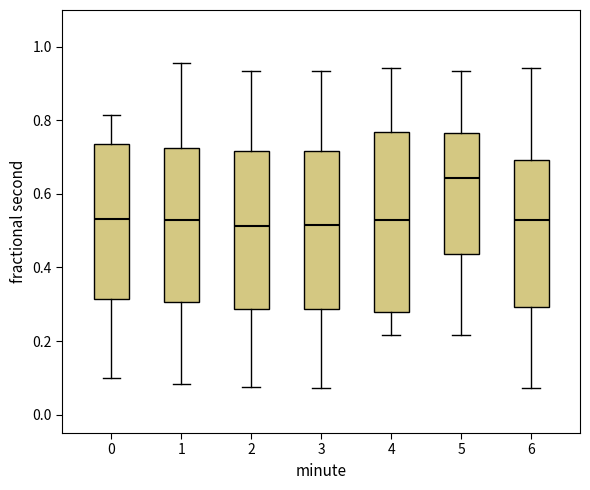

Reading left to right, transcribe this box plot: for each box, give where its median line is, the range the box spans, and where its two whiskers end, as read against the y-axis. The values are not printed on the chart, so give them approximately, as read against the axis.

0: median 0.54, box 0.32 to 0.74, whiskers 0.10 to 0.82
1: median 0.52, box 0.30 to 0.72, whiskers 0.08 to 0.96
2: median 0.52, box 0.28 to 0.72, whiskers 0.08 to 0.94
3: median 0.52, box 0.28 to 0.72, whiskers 0.08 to 0.94
4: median 0.52, box 0.28 to 0.76, whiskers 0.22 to 0.94
5: median 0.64, box 0.44 to 0.76, whiskers 0.22 to 0.94
6: median 0.52, box 0.30 to 0.70, whiskers 0.08 to 0.94